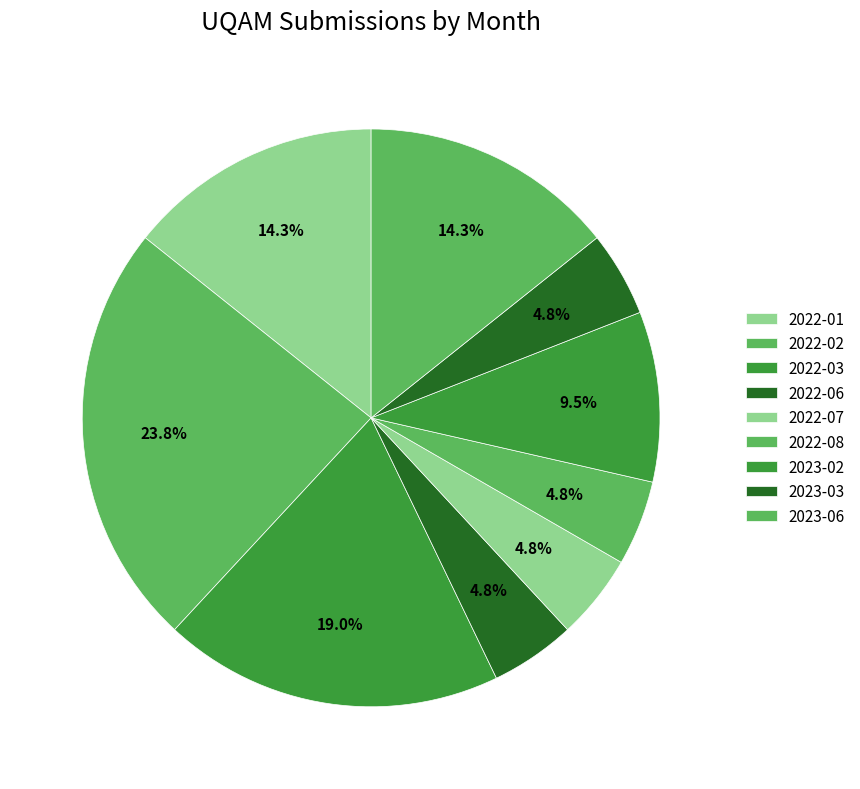

Which slice is the largest?

2022-02